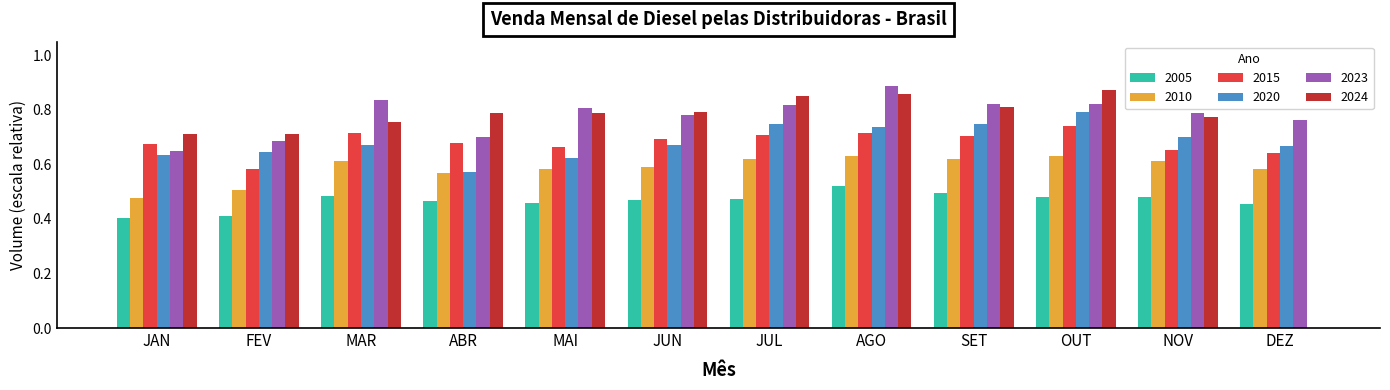

True or false: 2024 has a value of 0.4 at FEV.

False